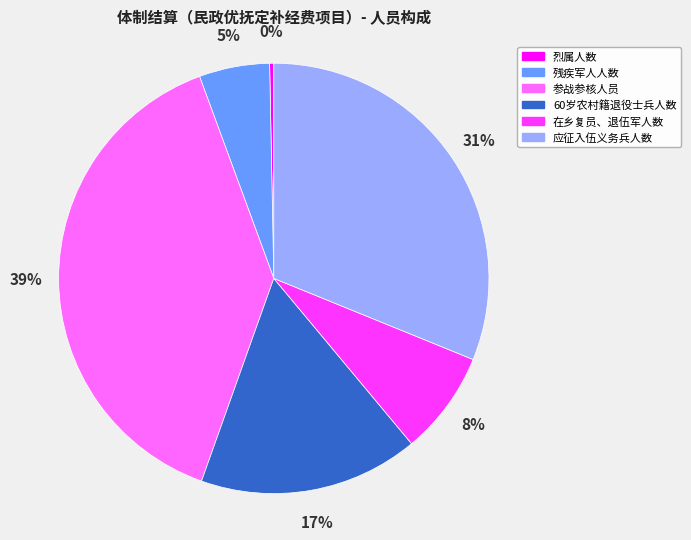

What is the largest slice in the pie chart?

参战参核人员